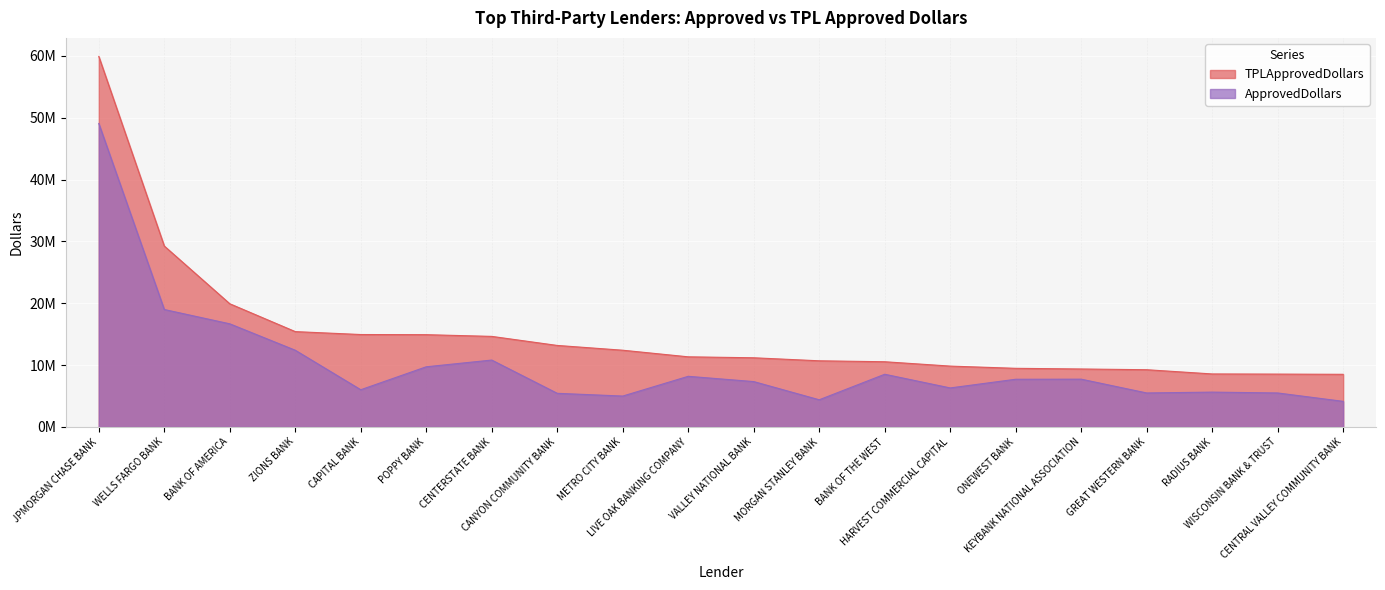

Is it true that TPLApprovedDollars equals 5394636 at VALLEY NATIONAL BANK?

False